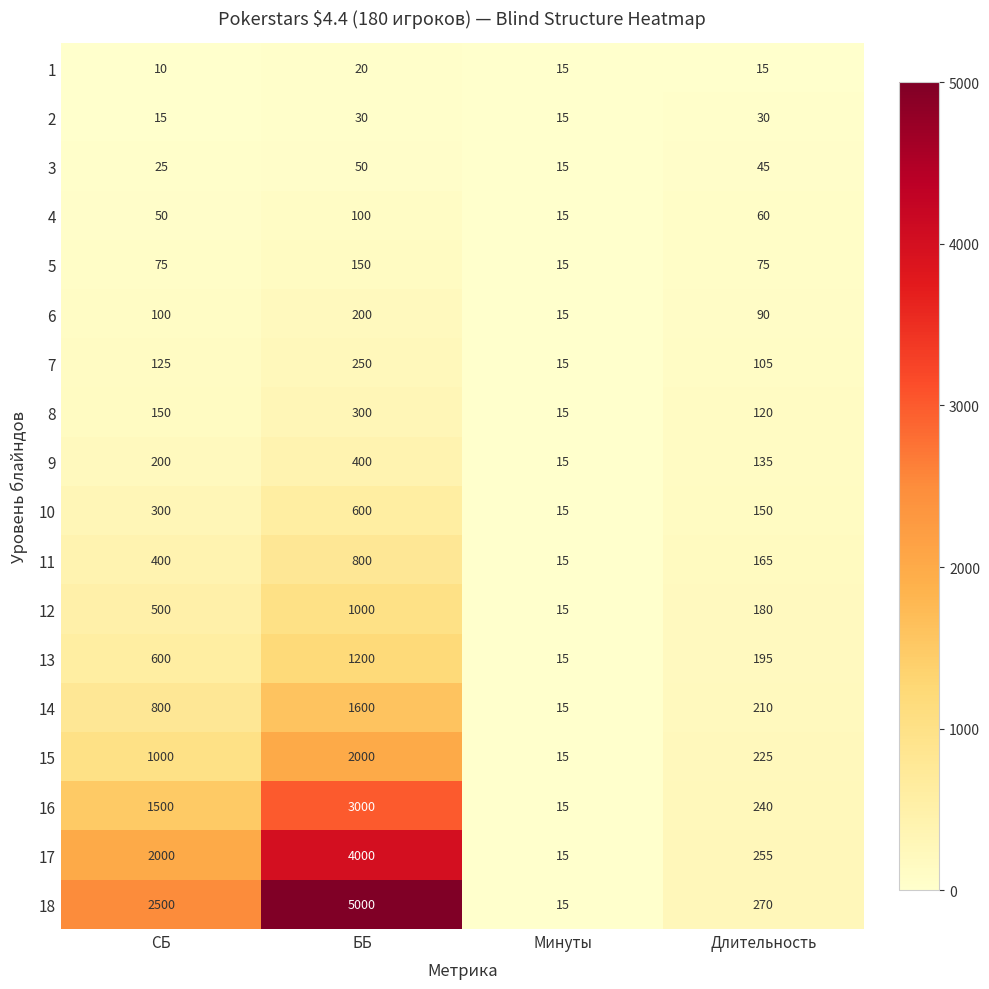

Is it true that 5 equals 264 at ББ?

False